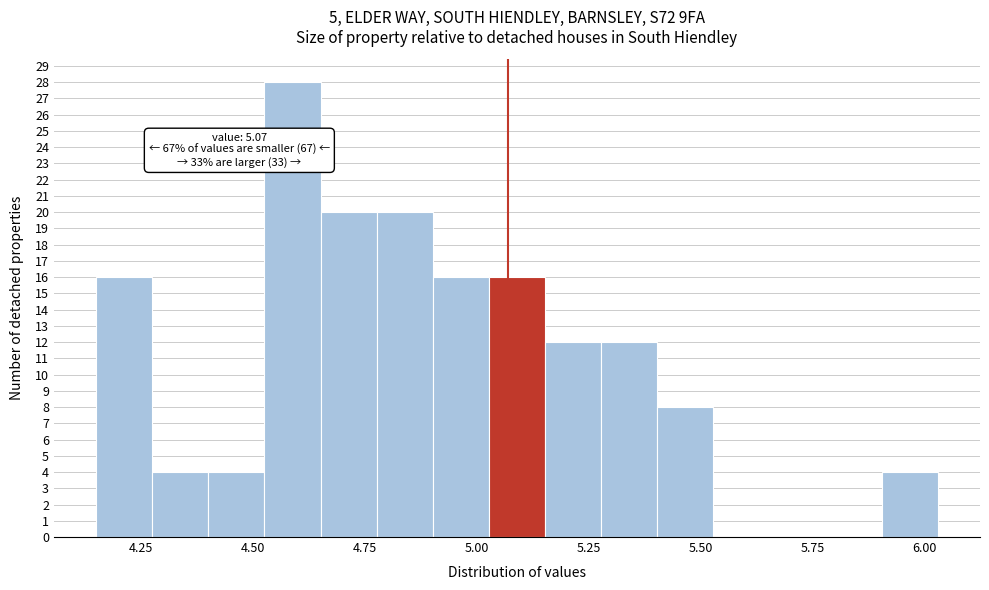

Around what value on the x-axis is the tallest bar? Give the approximate position of its centre, as read against the axis.

4.60